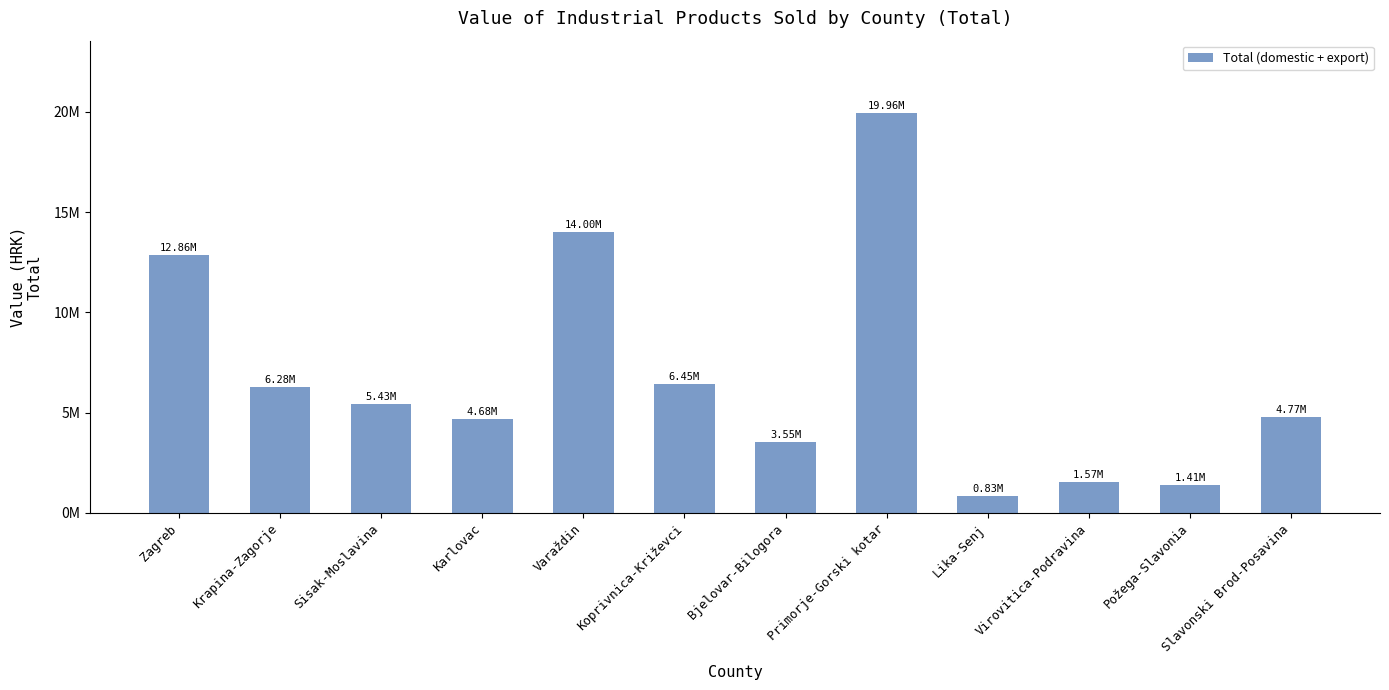

What is the minimum value shown in the chart?

831299